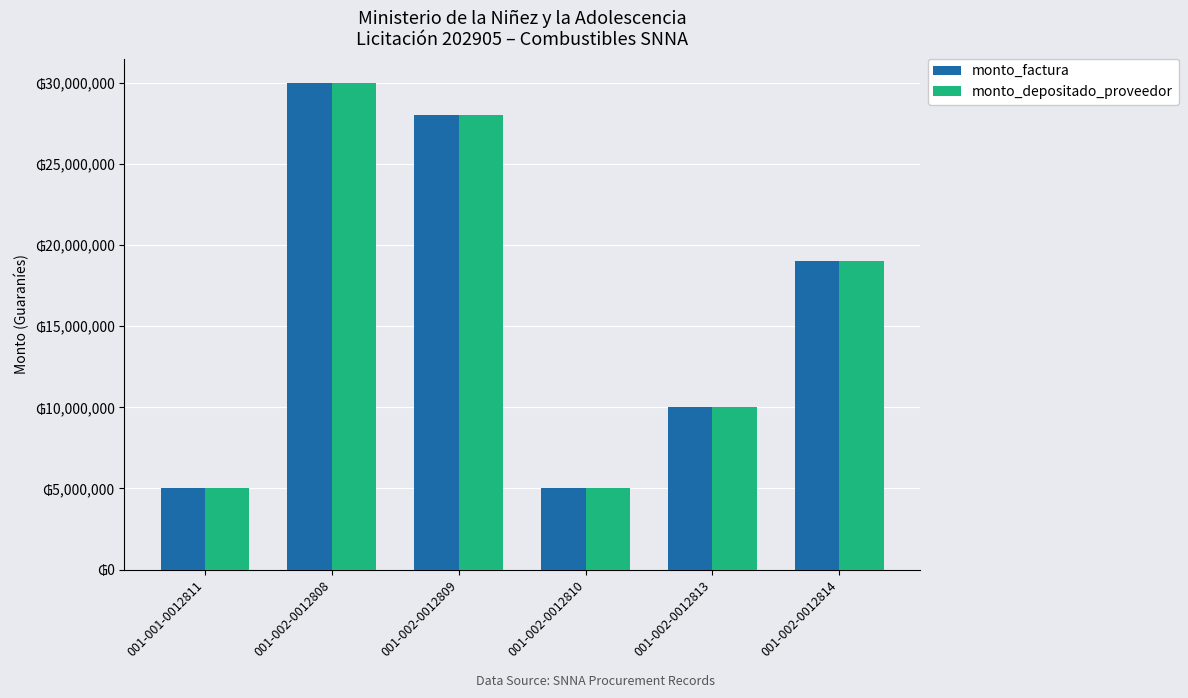

Reading right to left, extract all data points from this chart.

monto_factura: 19000000	10000000	5000000	28000000	30000000	5000000
monto_depositado_proveedor: 19000000	10000000	5000000	28000000	30000000	5000000